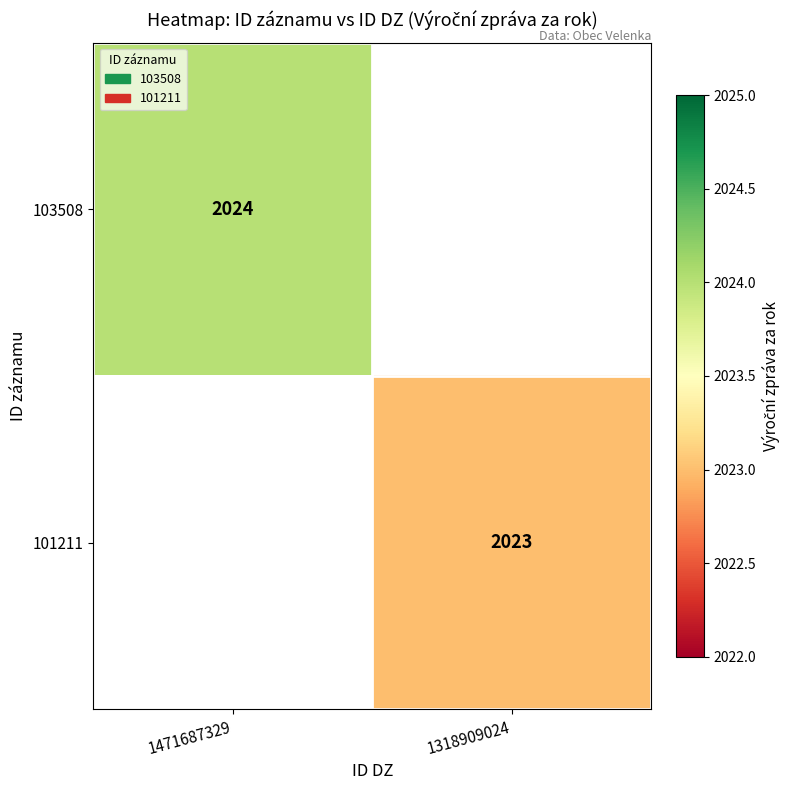

True or false: 101211 has a value of 2706 at 1318909024.

False